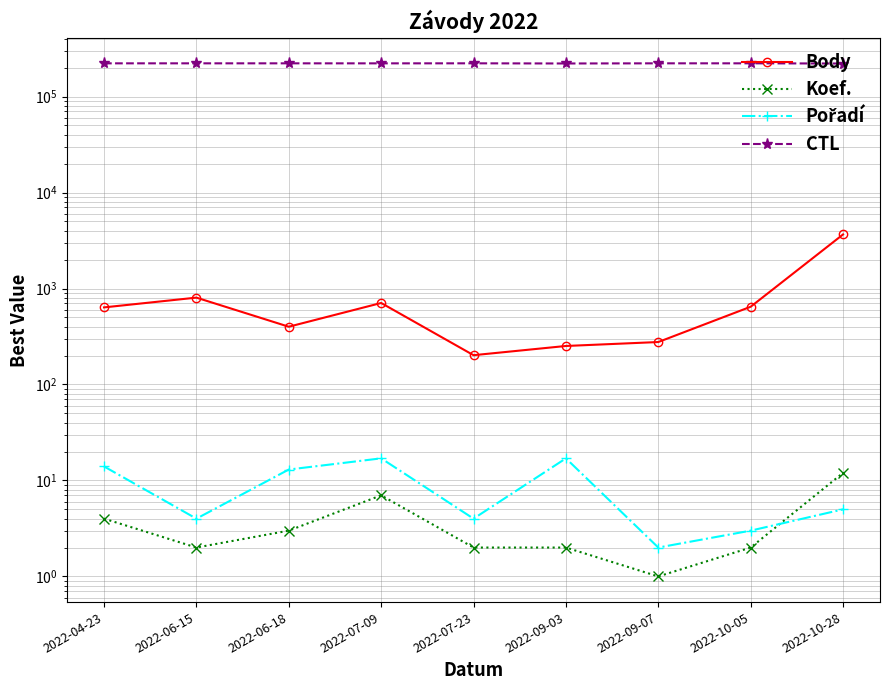

True or false: Koef. and Body intersect in this chart.

False